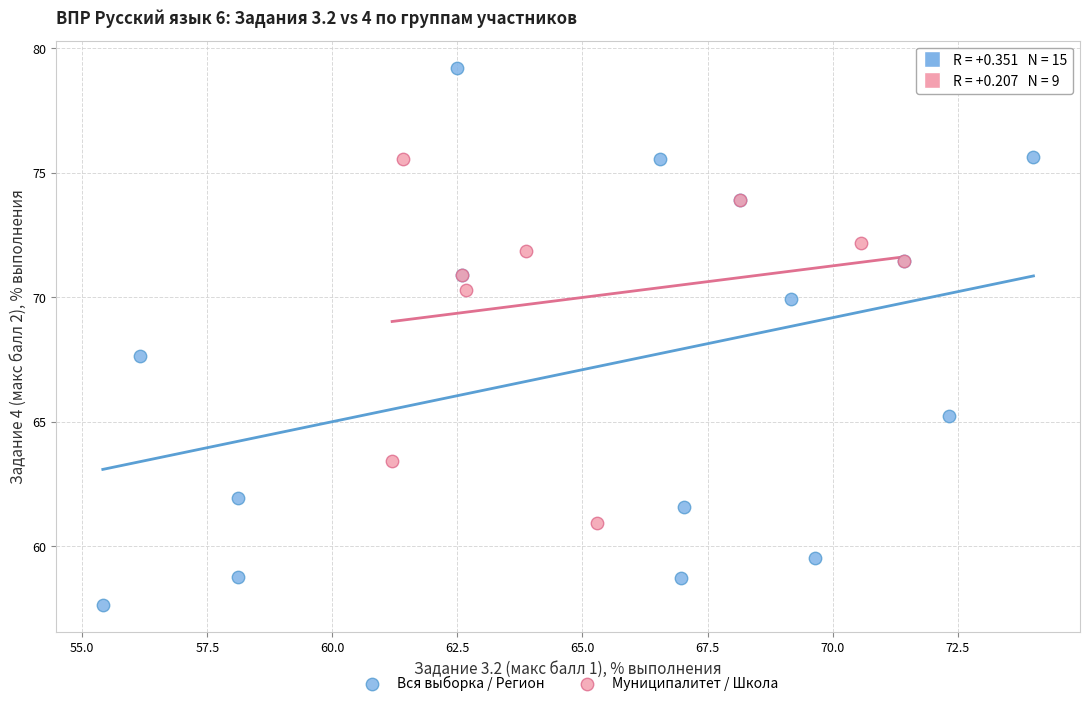

Which series contains the highest Y value?

Вся выборка / Регион